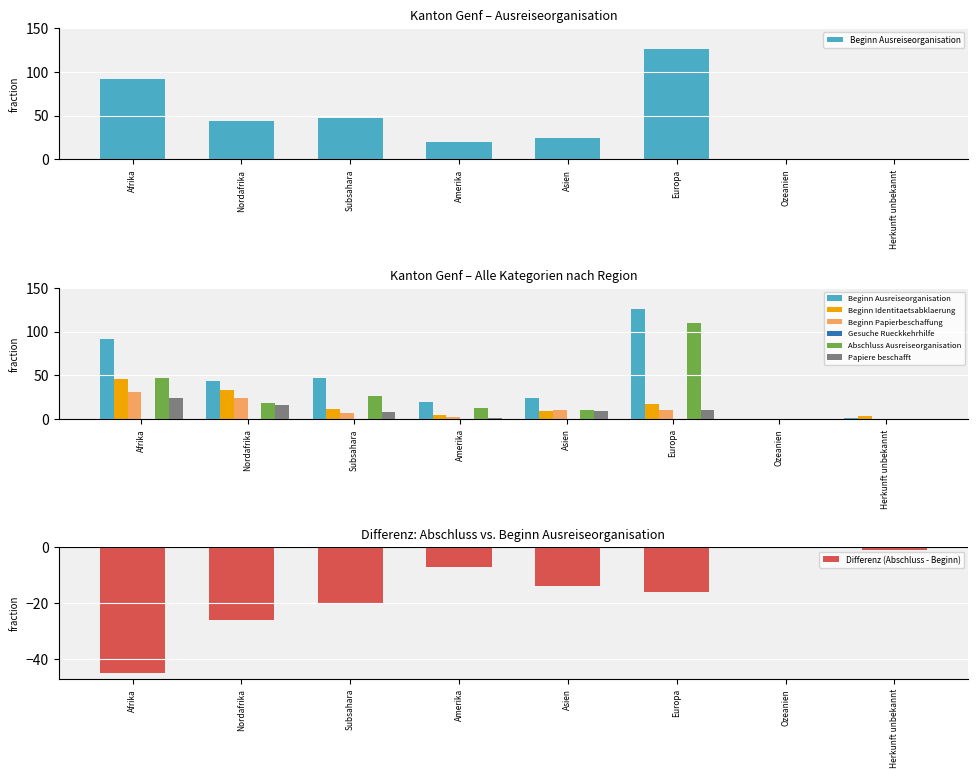

What is the label of the 8th bar from the right?

Afrika